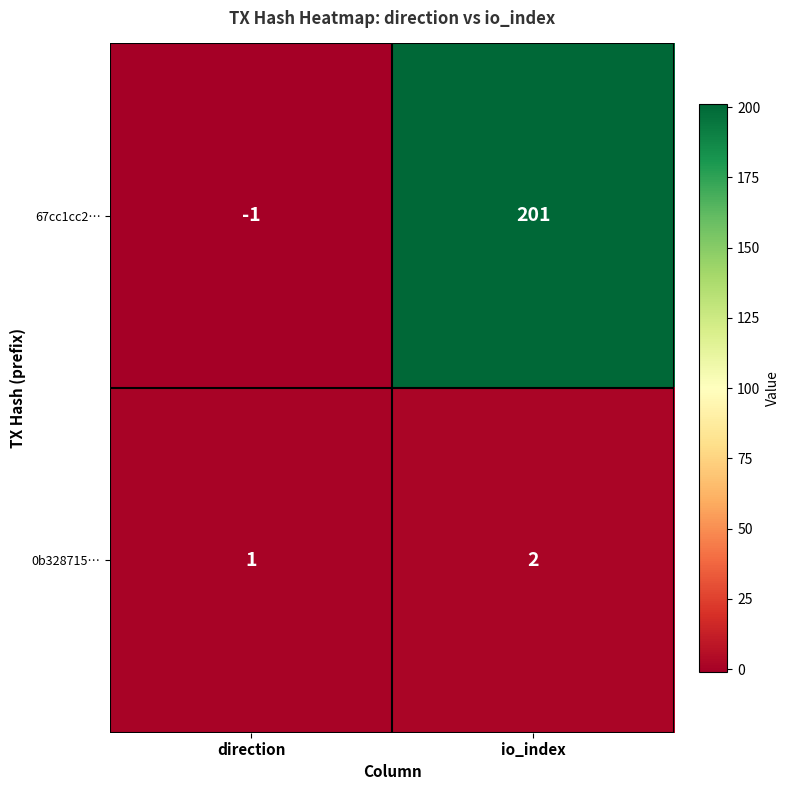

Is it true that 67cc1cc2… equals 201 at io_index?

True